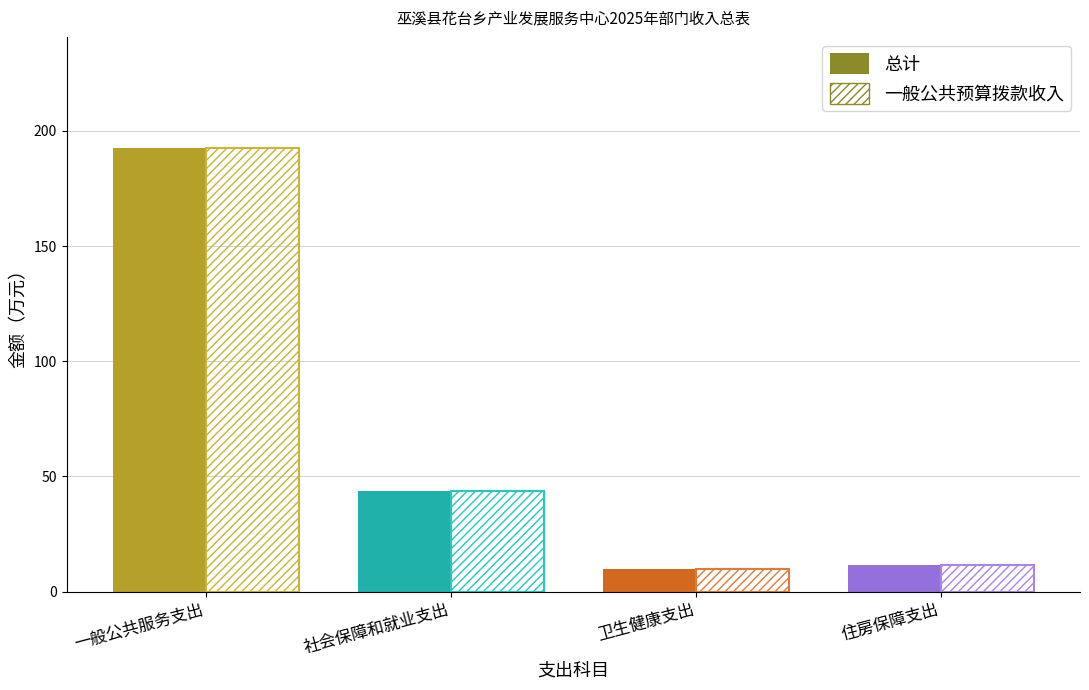

Which label corresponds to the smallest value in the chart?

卫生健康支出